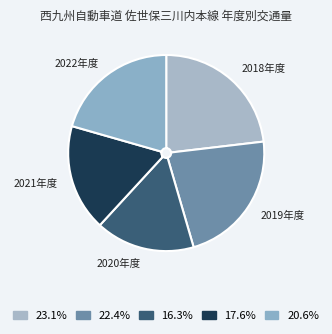

Count the number of slices in the pie.

5